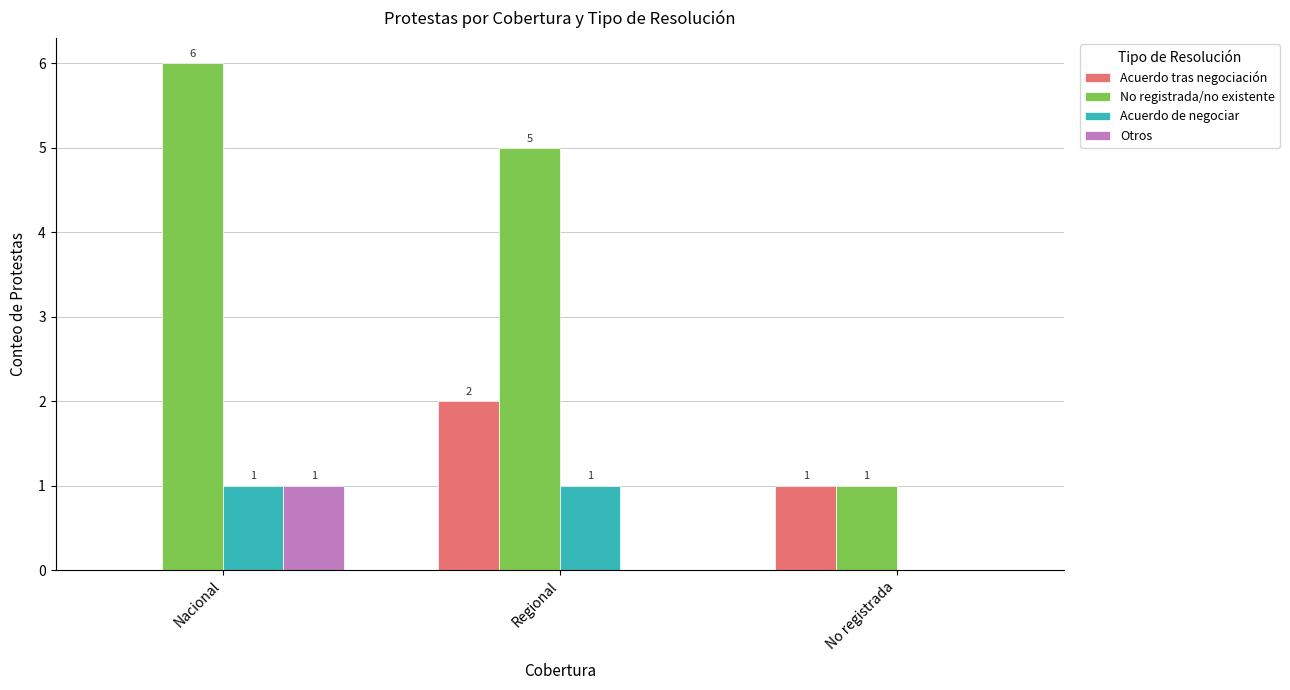

Where is Acuerdo tras negociación nearest to the value 1?

No registrada